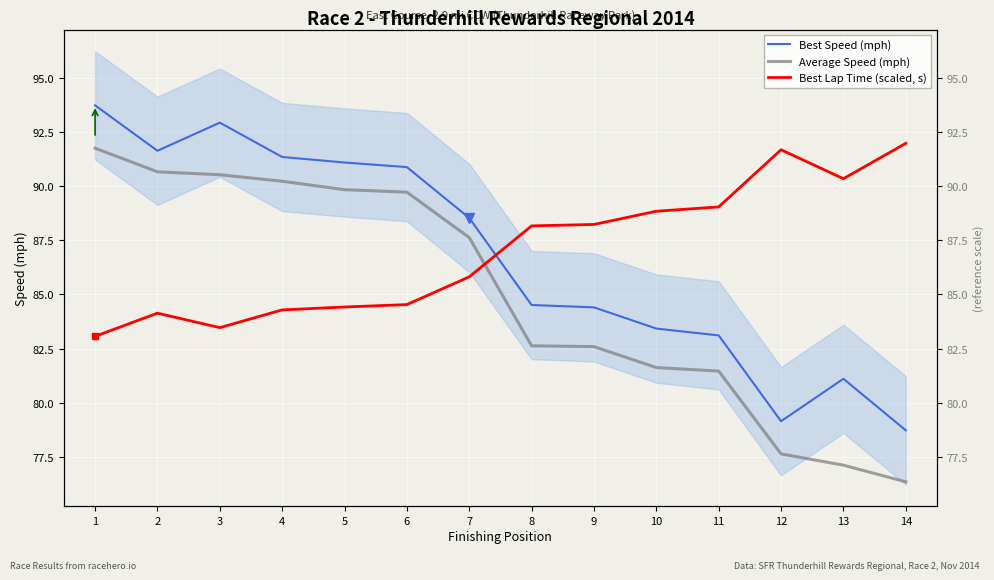

How many categories are shown in the chart?

14